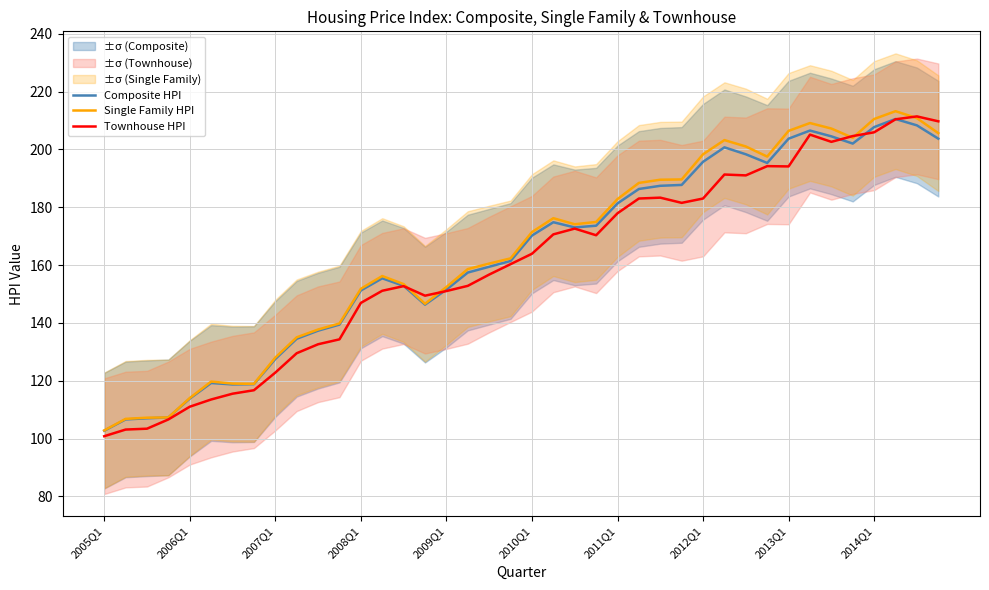

At which category is the sum across all series the highest?

37